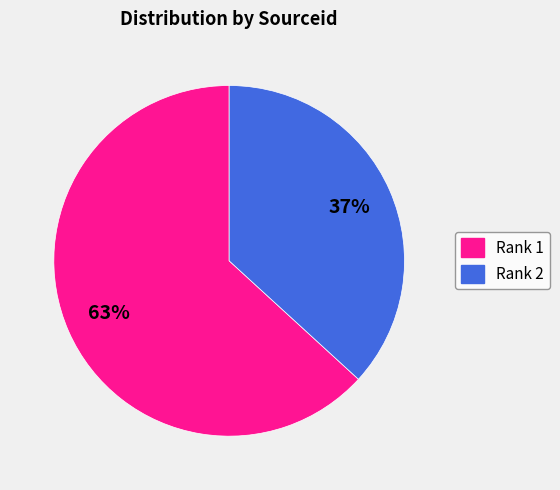

To the nearest percent, what percentage of the pie is Rank 1?

63%